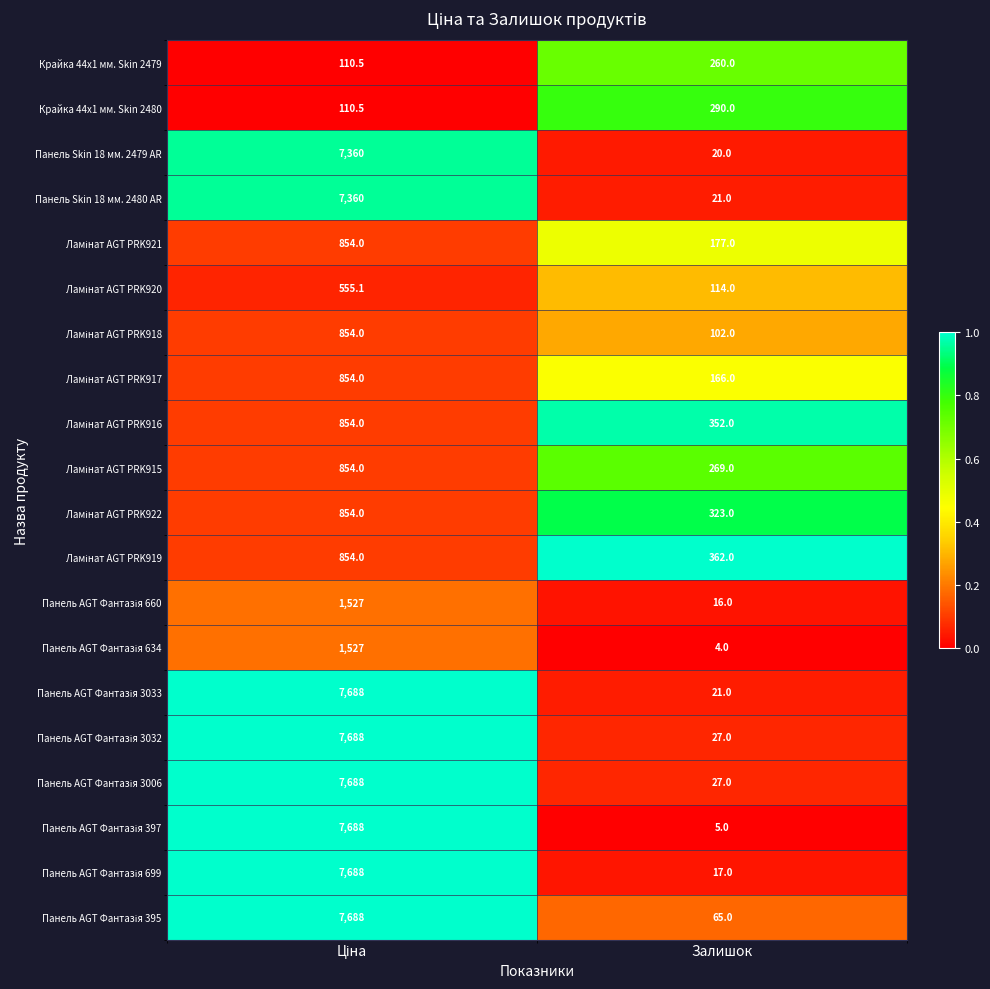

How many data points does each series have?

2